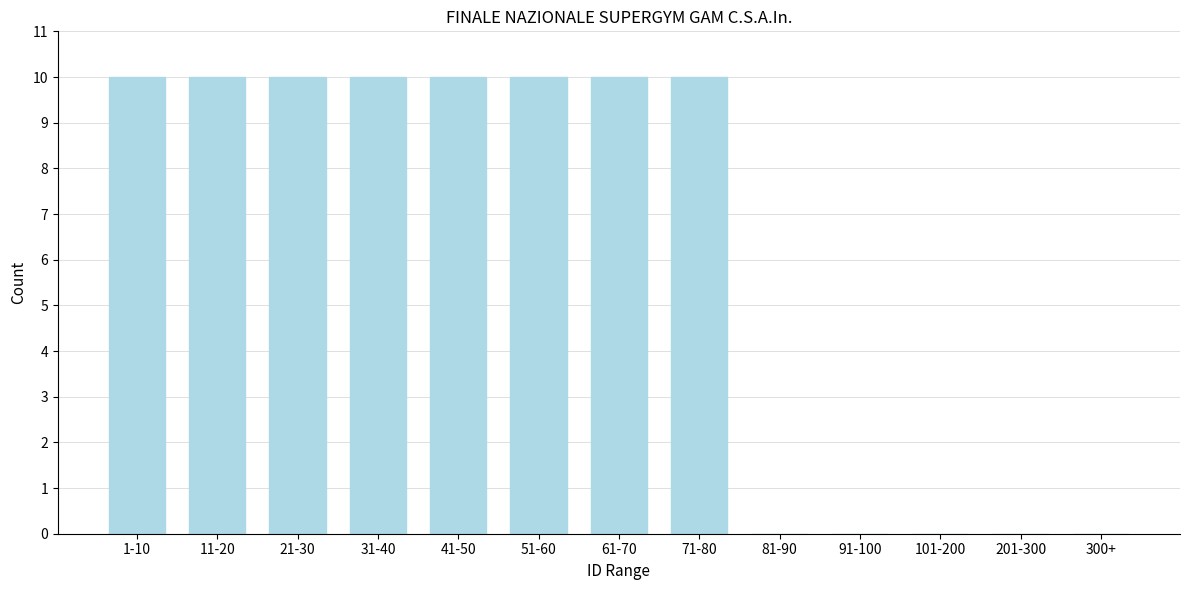

Reading right to left, list all the values displayed in this chart.

300+=0	201-300=0	101-200=0	91-100=0	81-90=0	71-80=10	61-70=10	51-60=10	41-50=10	31-40=10	21-30=10	11-20=10	1-10=10